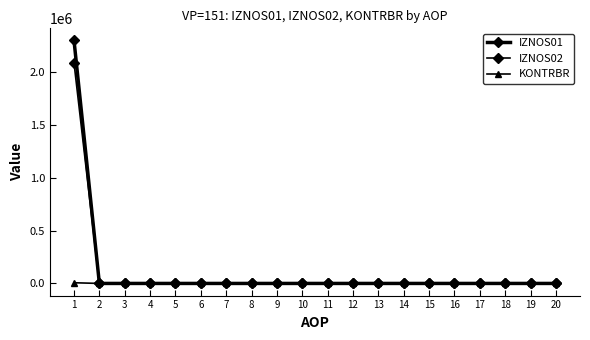

Between 6 and 7, which is larger?

6